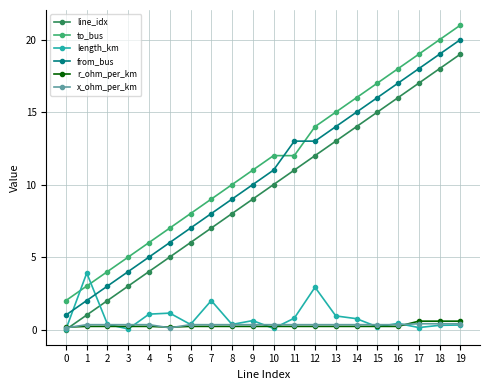

True or false: length_km has more than 1 points higher than both neighbors.

True